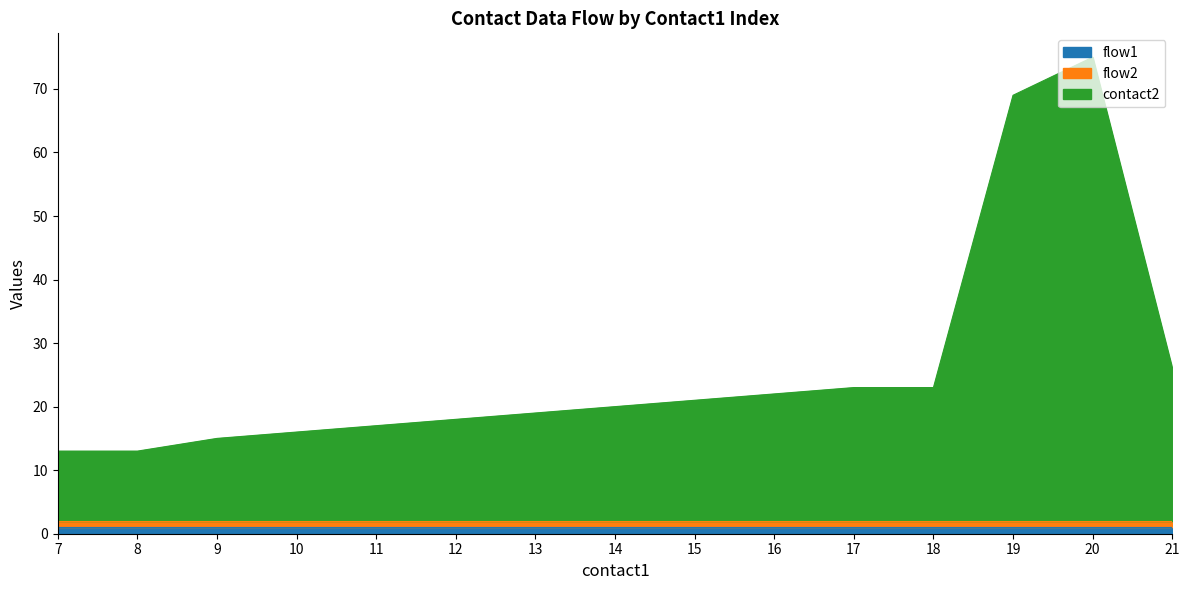

What are all the series names shown in the legend?

contact2, flow1, flow2